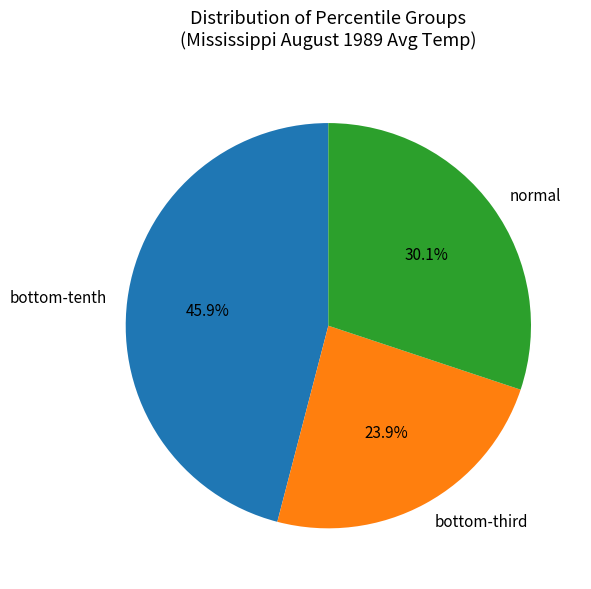

Which slice is the smallest?

bottom-third